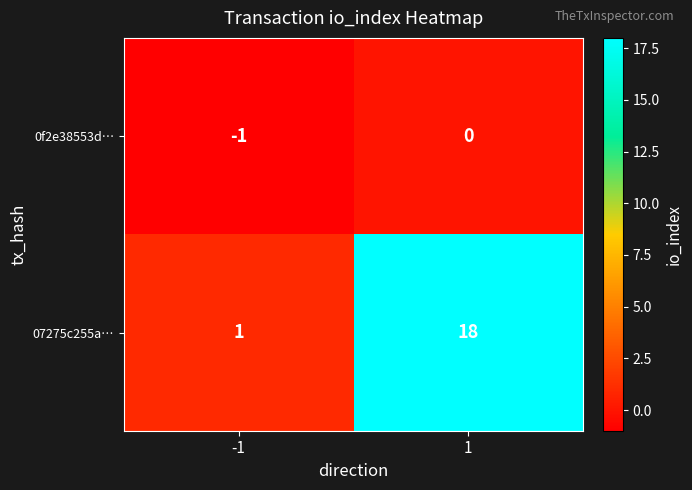

Rank the series at 1 from lowest to highest value.

0f2e38553d…, 07275c255a…